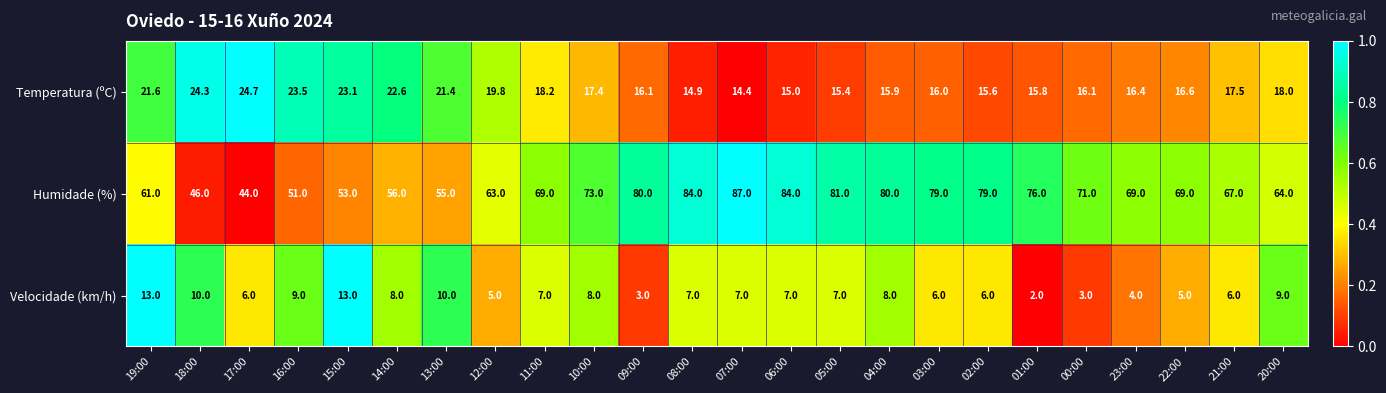

What is the greatest value displayed?

87.0